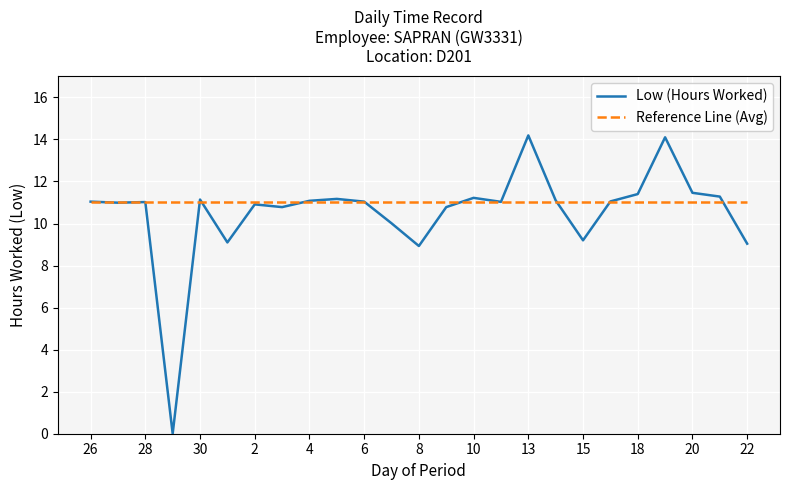

What is the maximum value for Reference Line (Avg)?

11.0